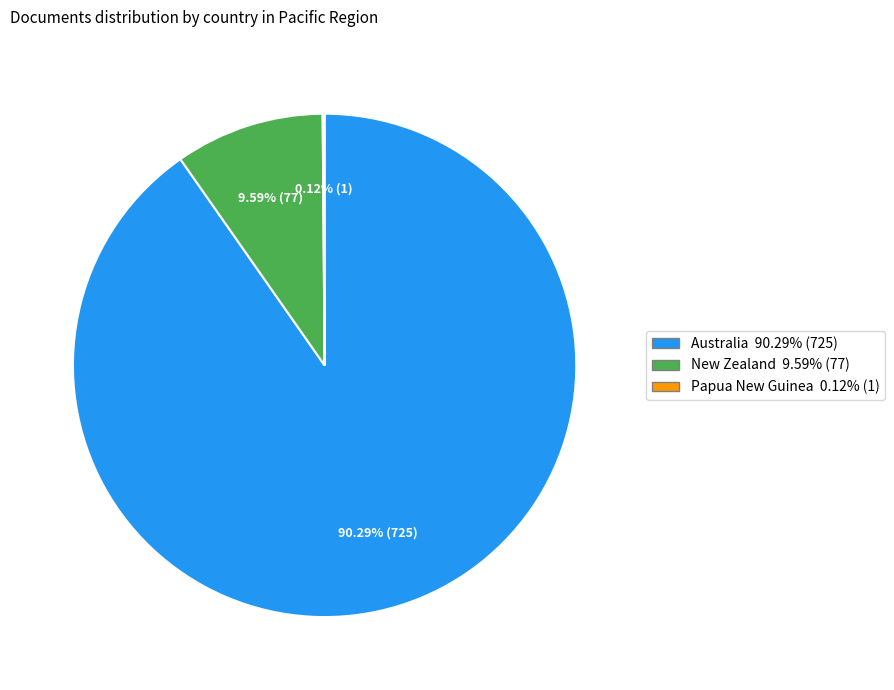

To the nearest percent, what is the difference between the largest and smallest slice percentages?

90%